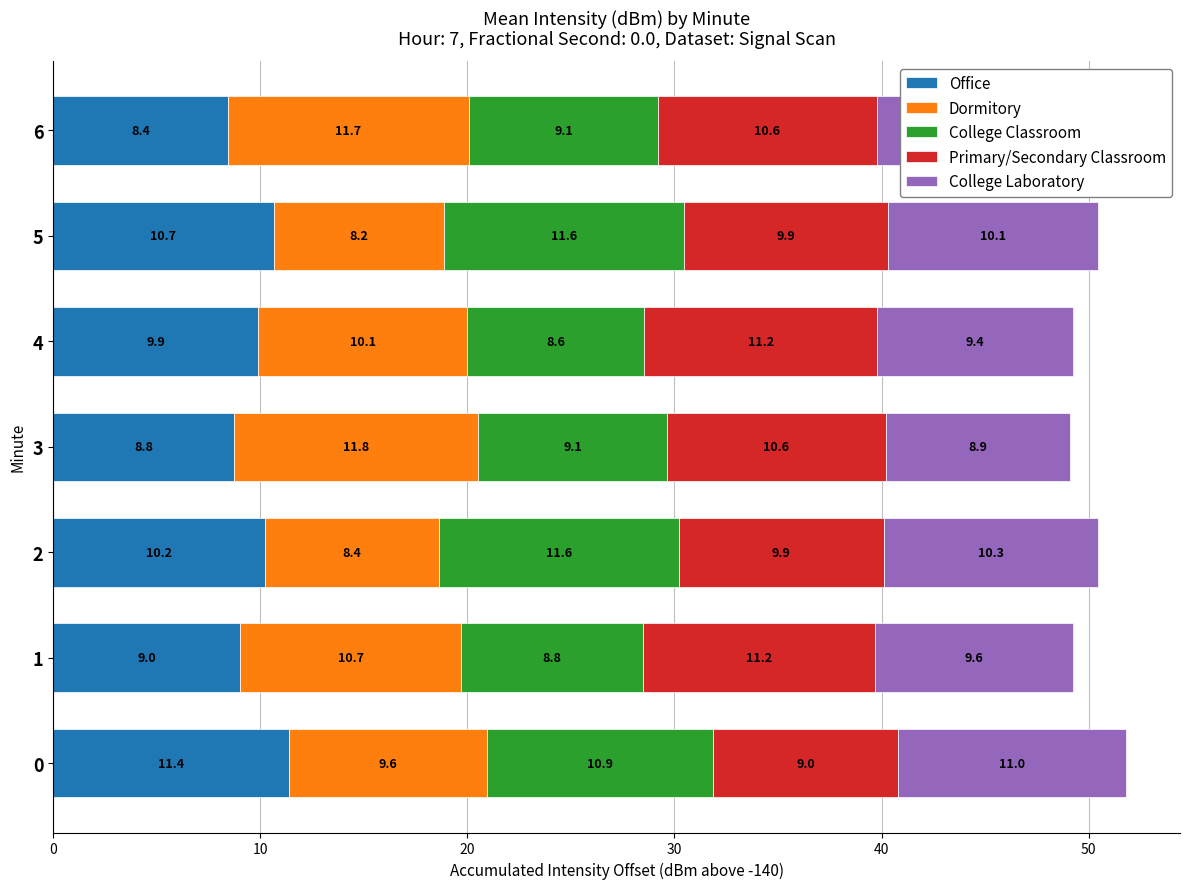

Count the number of categories in the chart.

7